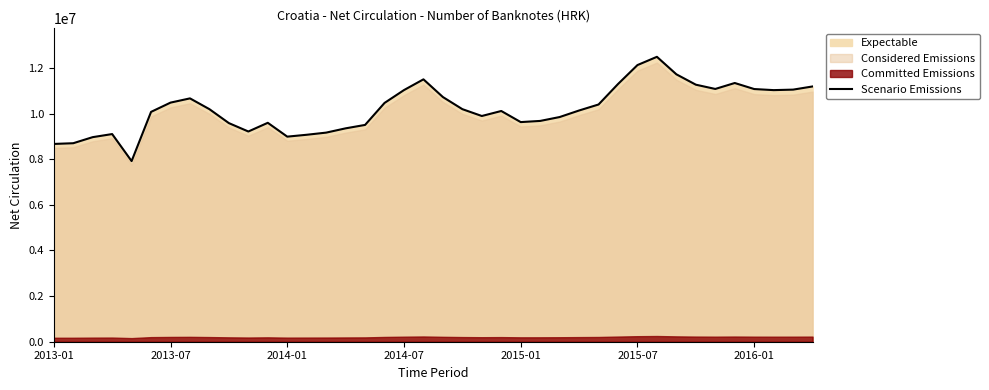

Is it true that the value at 23 is 3554370.5?

False